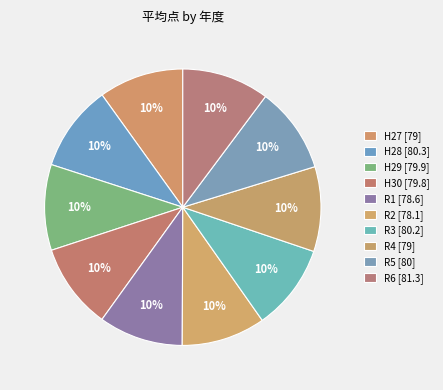

How many slices are in this pie chart?

10